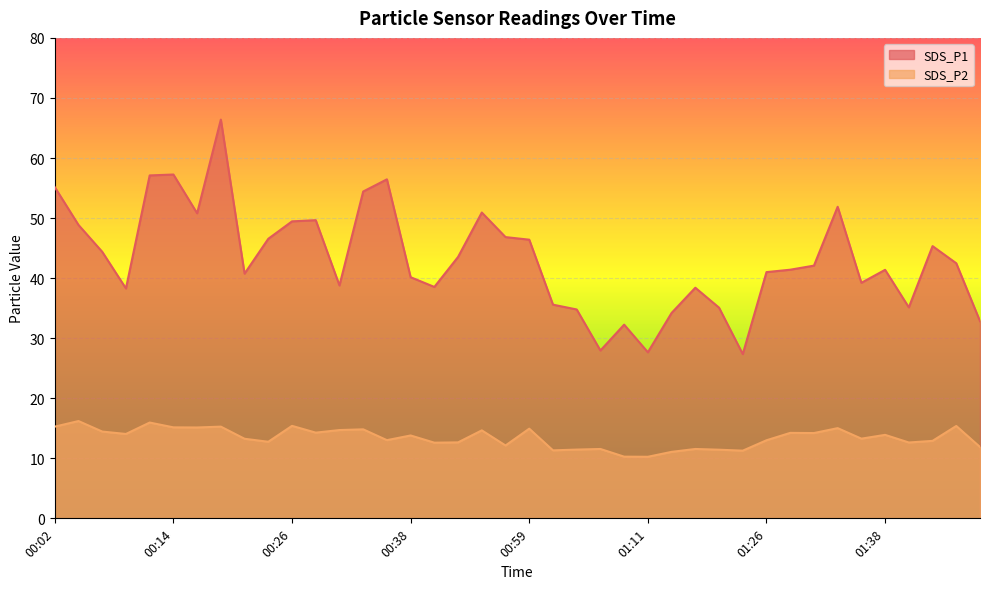

What is the value of the SDS_P2 point at the 28th from the left?

11.6